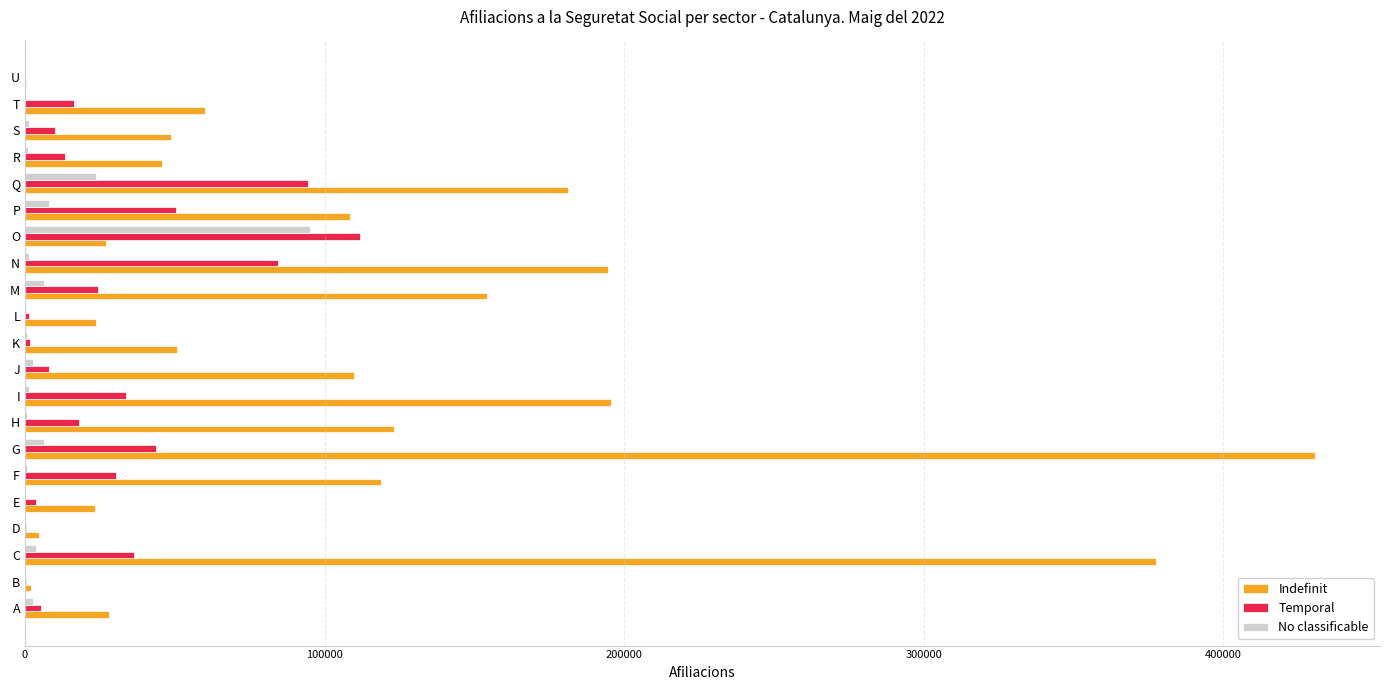

Which series changed the most between F and T?

Indefinit